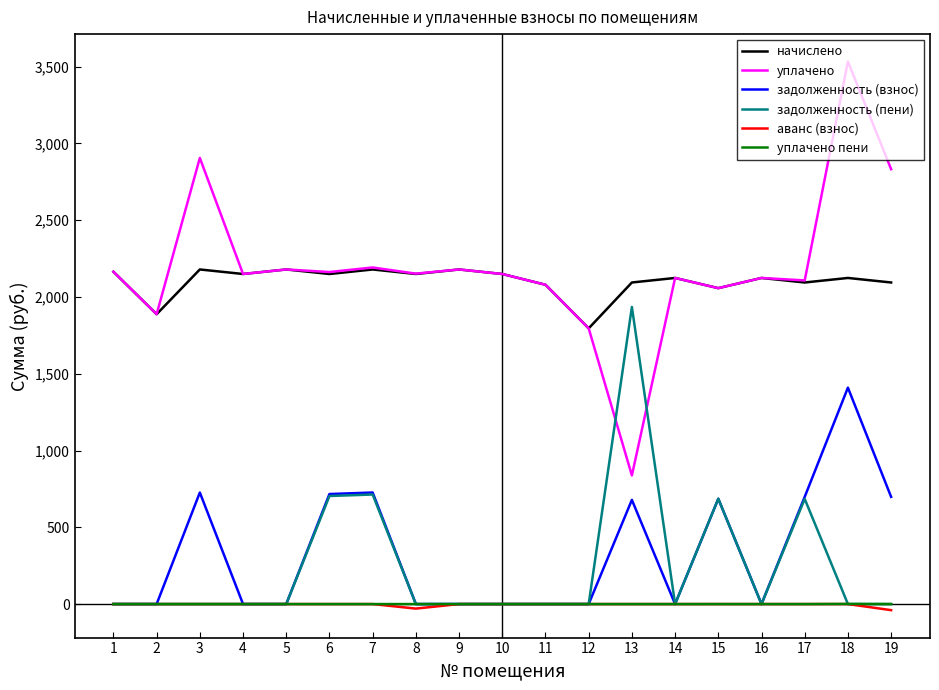

The value of уплачено at 2 is 710.0. True or false?

False